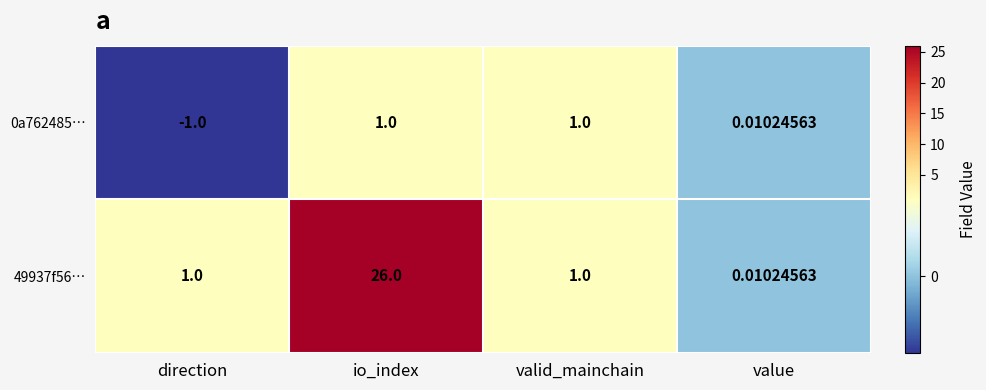

Which category has the highest value in the 49937f56… series?

io_index